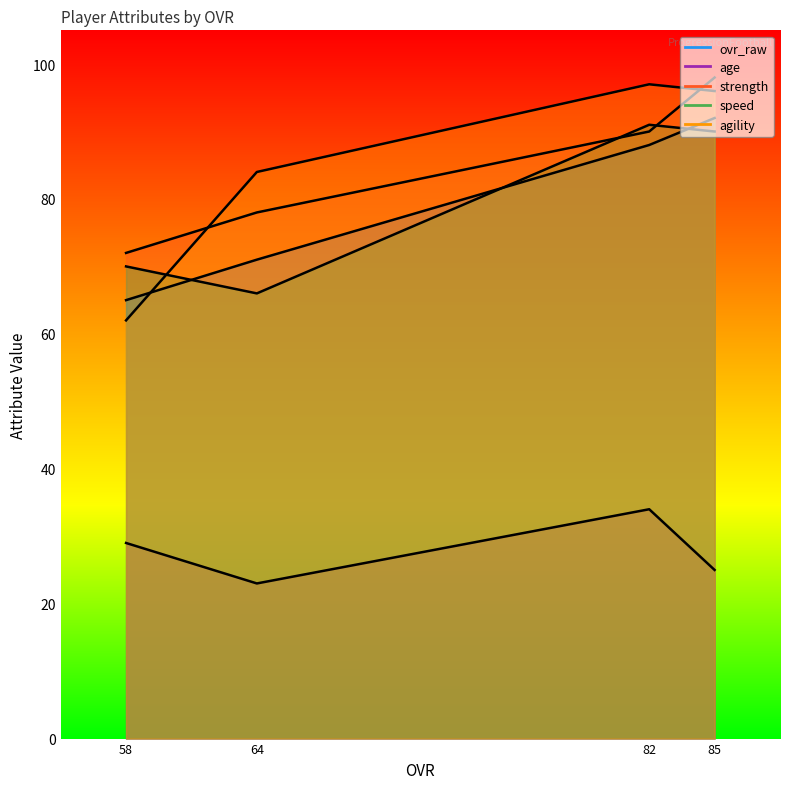

What is the sum of all strength values?

338